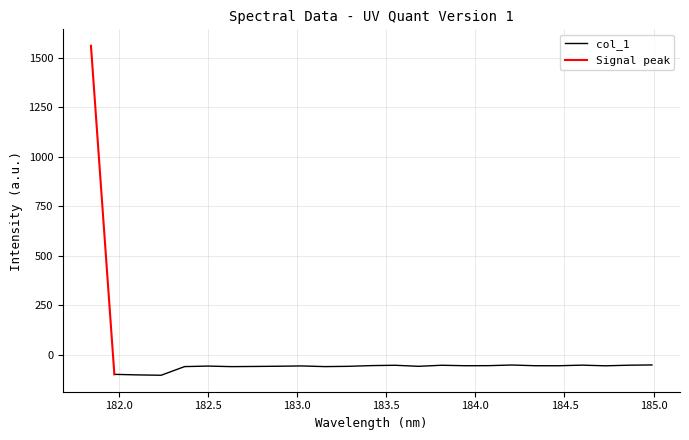

Between 184.9911297472 and 181.8418, which is larger?

181.8418